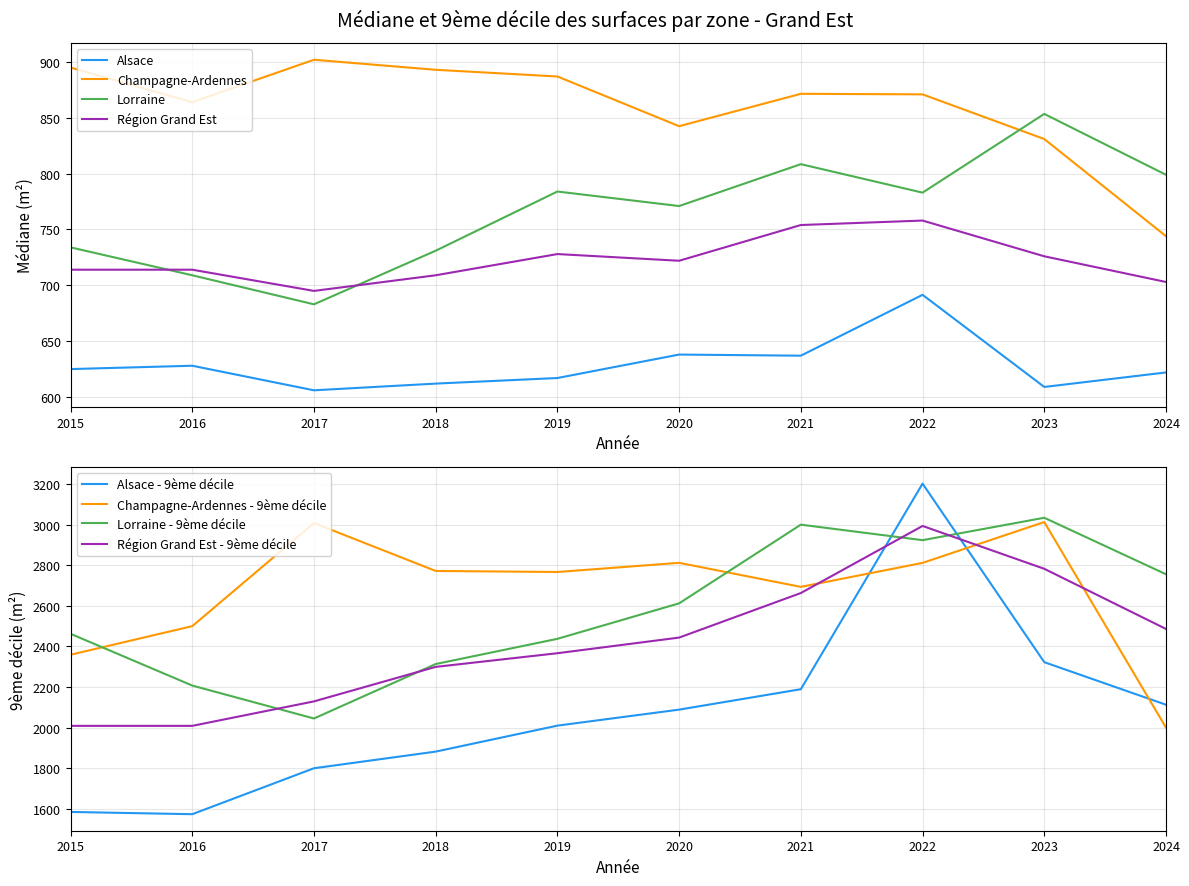

True or false: Alsace and Lorraine cross at least once.

False